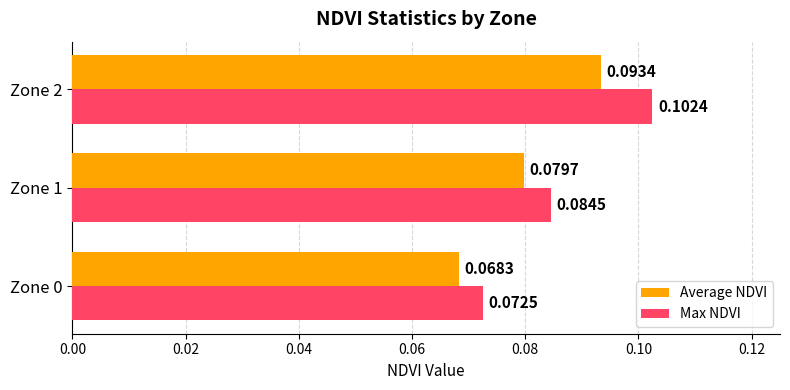

List the series in order of their overall mean, lowest first.

Average NDVI, Max NDVI